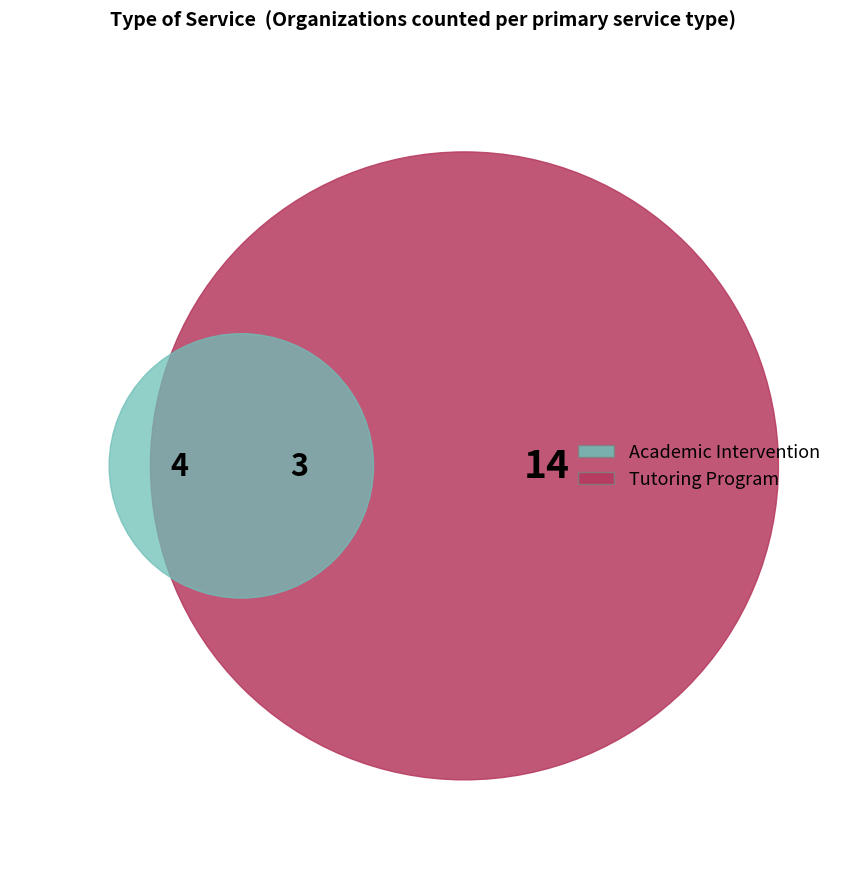

Which category has the biggest portion of the pie?

Tutoring Program